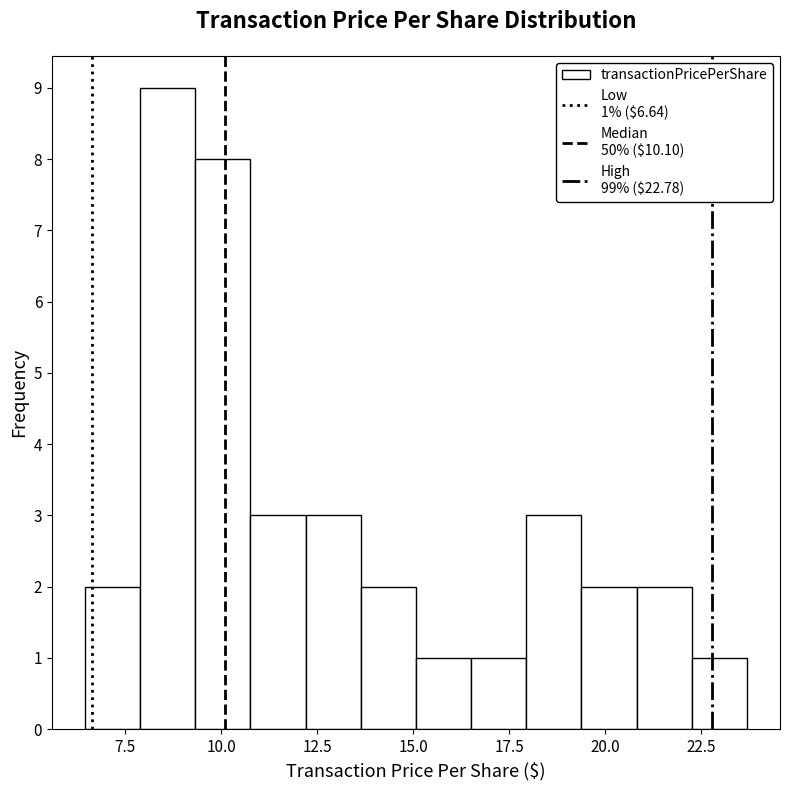

Read against the x-axis, roughly where is the centre of the tallest bar?

8.5